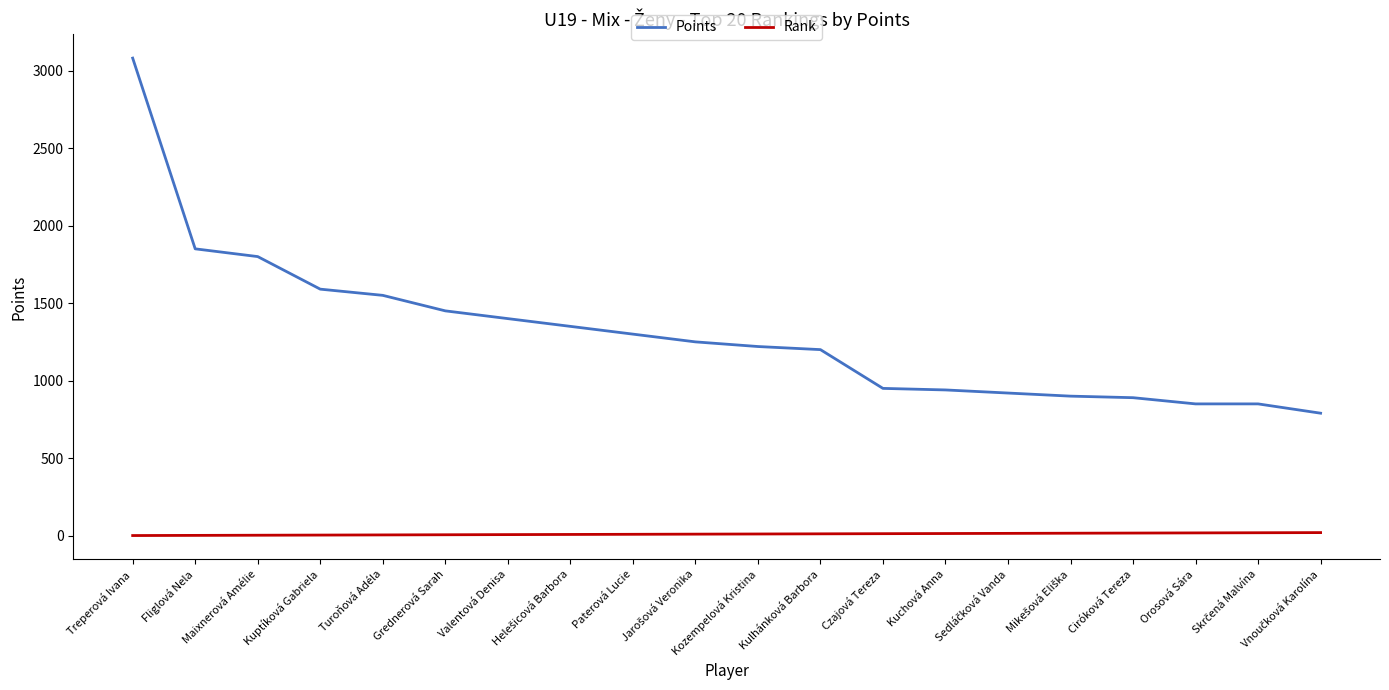

At how many categories does at least one series exceed 2926?

1